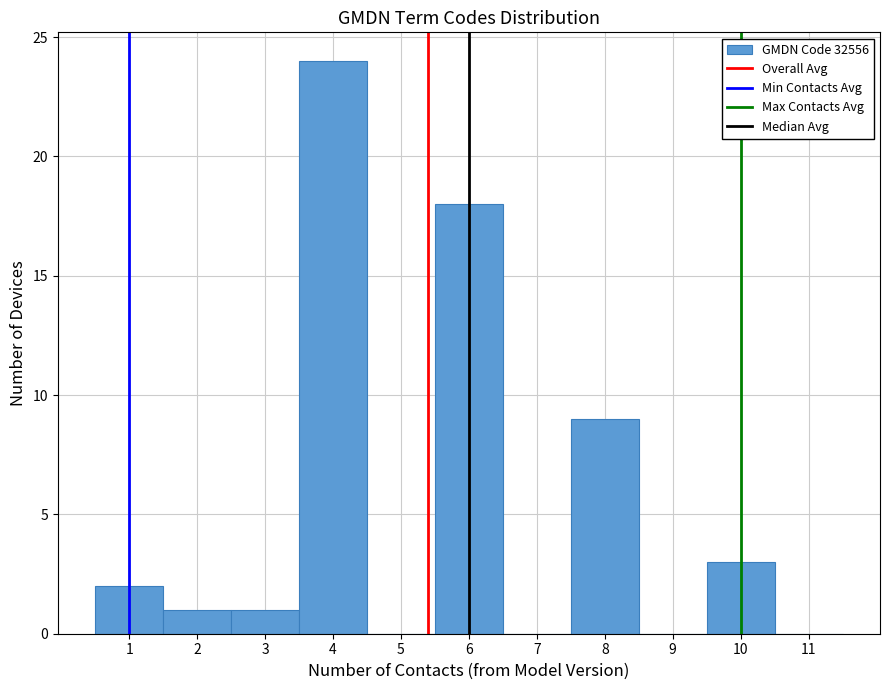

Reading left to right, transcribe this chart: for each bar, give the range it covers on the x-axis and its height. The values are not printed on the chart, so give them approximately, as read against the axis.

0.5 to 1.5: 2
1.5 to 2.5: 1
2.5 to 3.5: 1
3.5 to 4.5: 24
4.5 to 5.5: 0
5.5 to 6.5: 18
6.5 to 7.5: 0
7.5 to 8.5: 9
8.5 to 9.5: 0
9.5 to 10.5: 3
10.5 to 11.5: 0